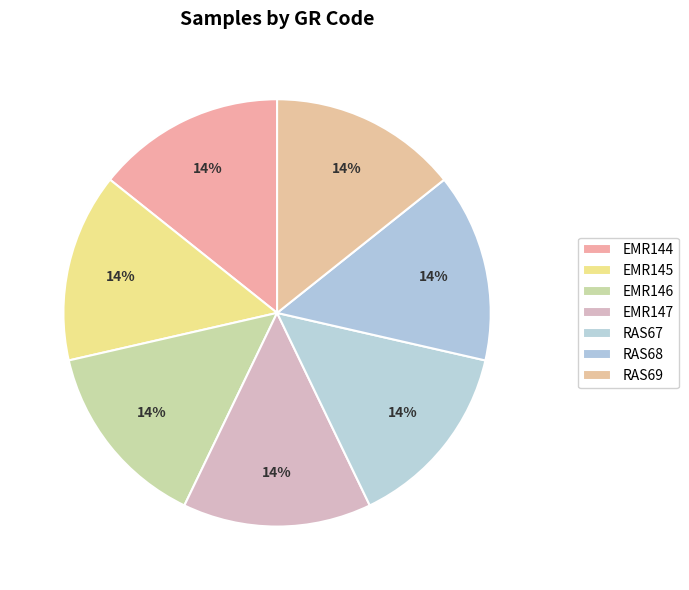

How many segments does this pie chart have?

7